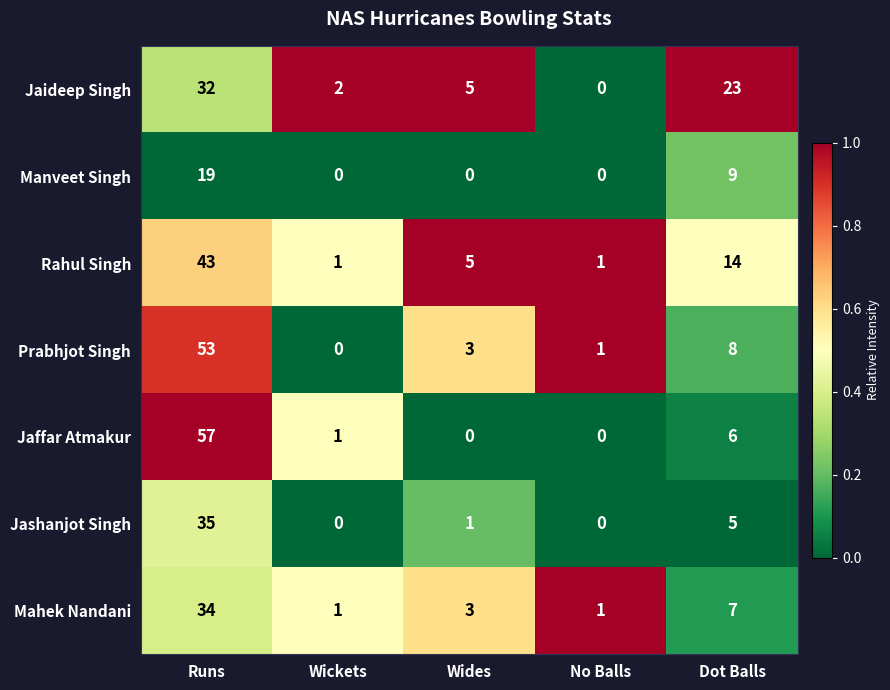

What is the maximum value shown in the chart?

57